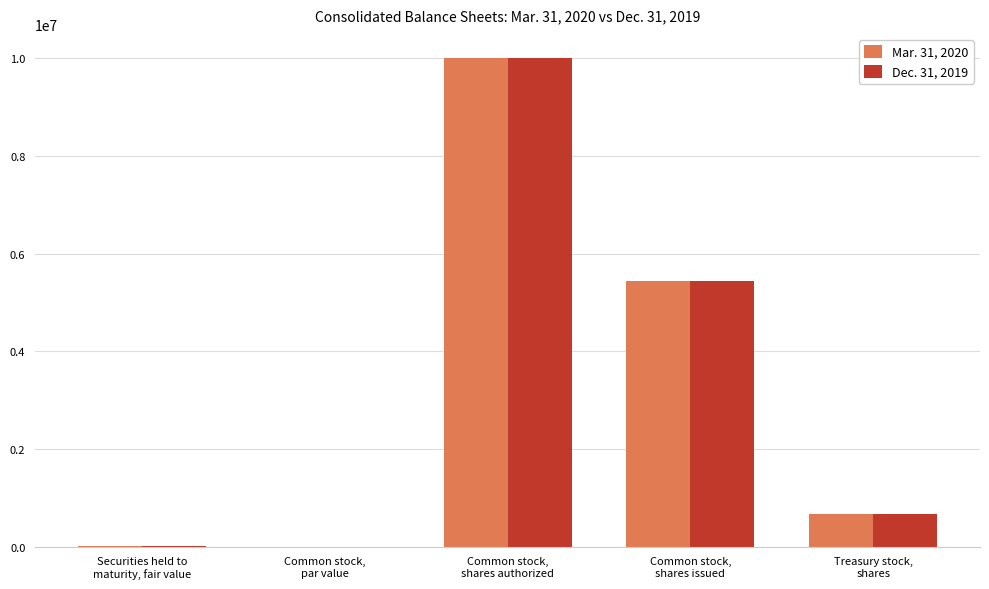

What is the sum of all Mar. 31, 2020 values?

16119040